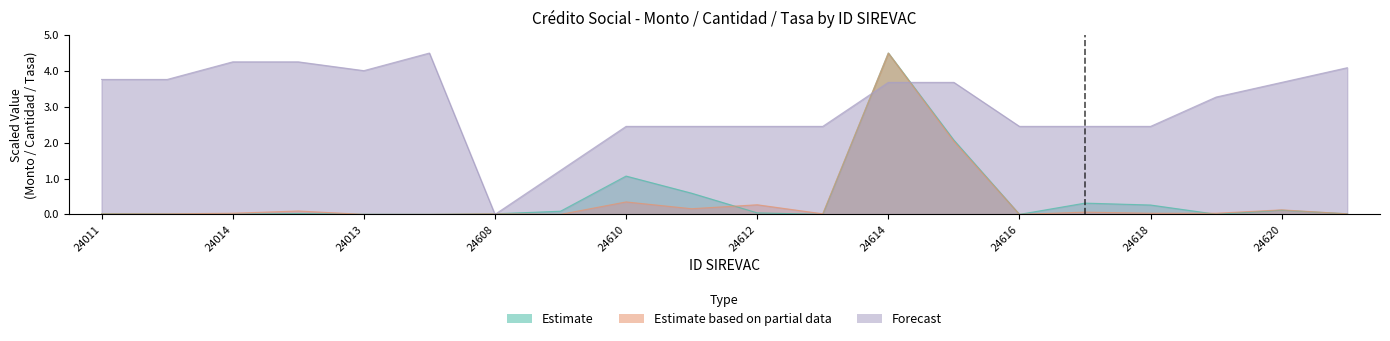

Which series has the largest total across all categories?

Forecast